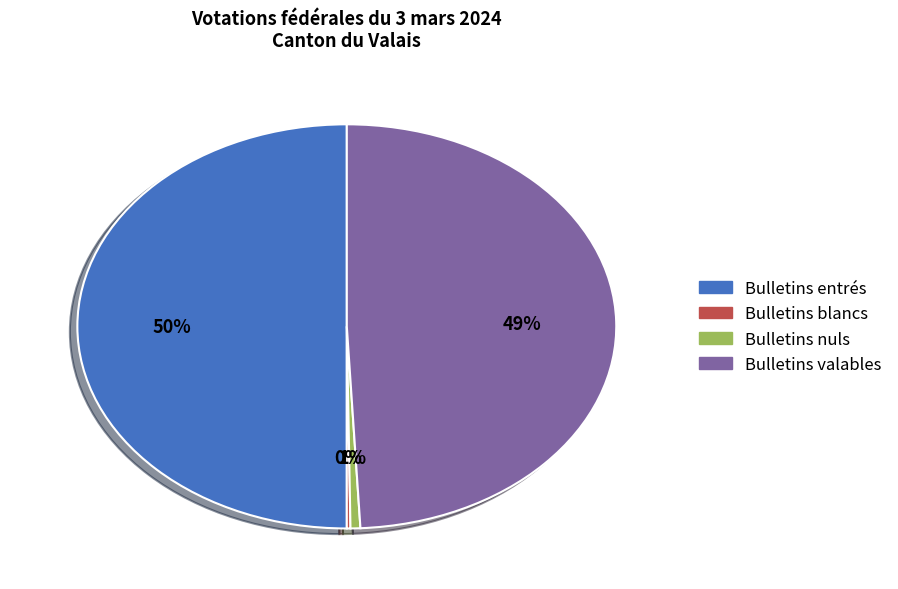

What is the largest slice in the pie chart?

Bulletins entrés